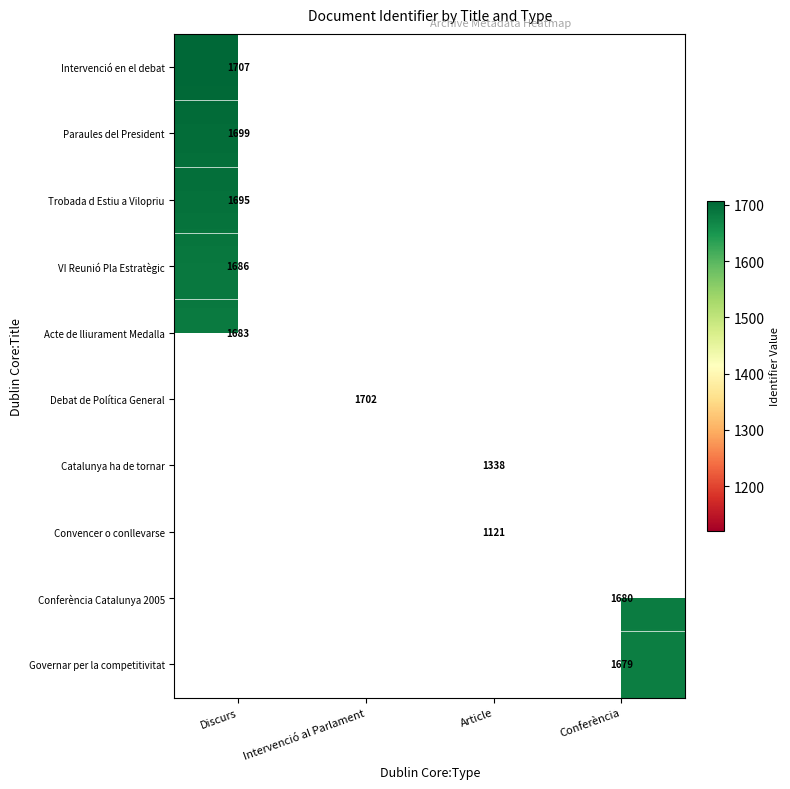

At how many categories does at least one series exceed 1479?

3